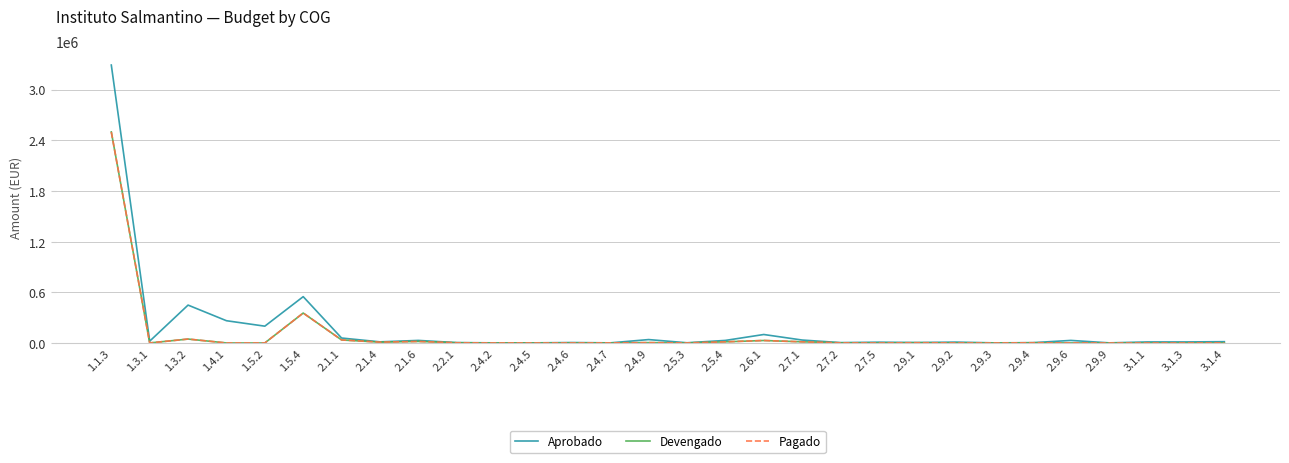

Does the chart have visible grid lines?

Yes